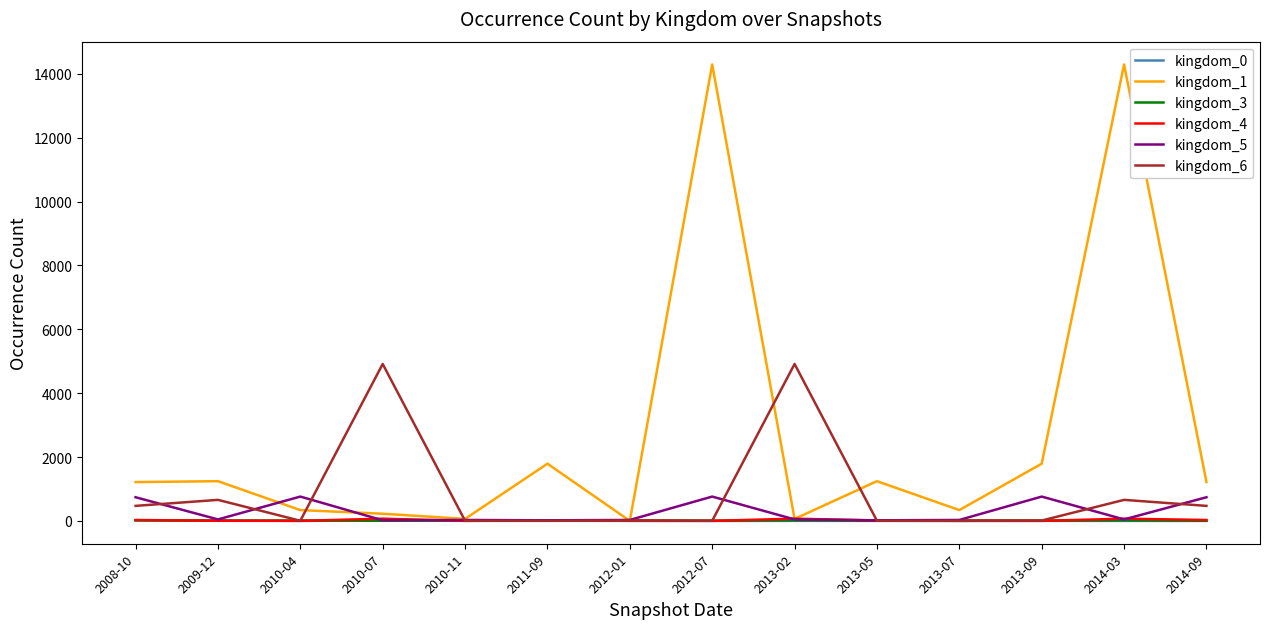

Which series has the largest range (max minus min)?

kingdom_1